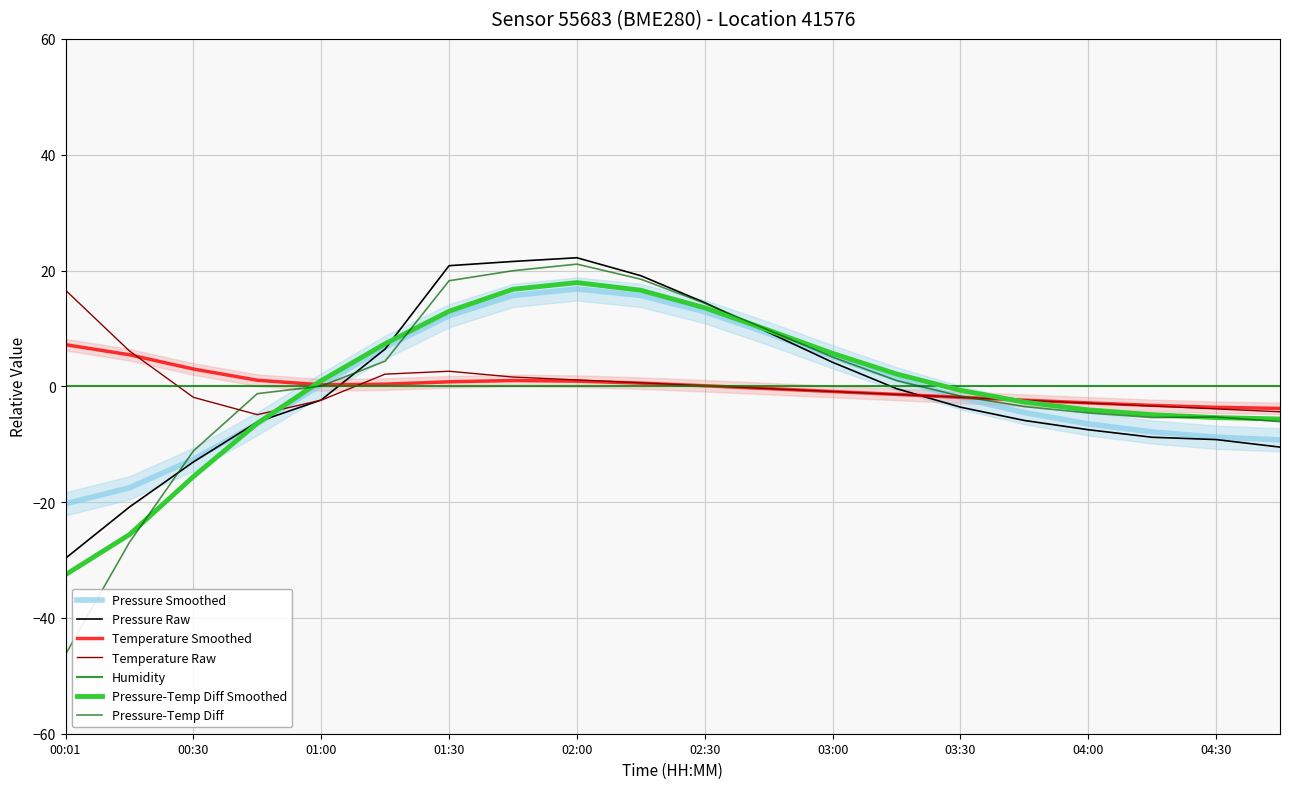

What is the difference between the temperature values at 01:45 and 00:01?

15.0